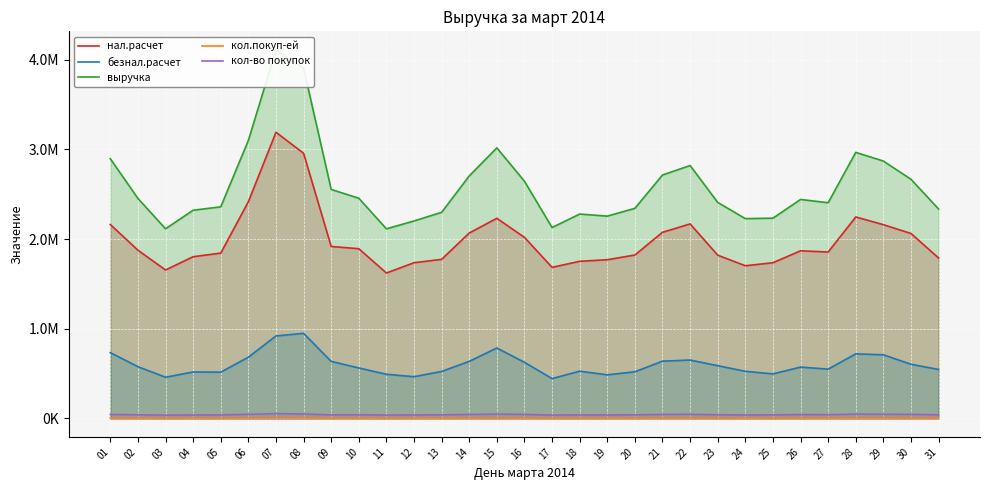

True or false: нал.расчет and кол-во покупок cross at least once.

False